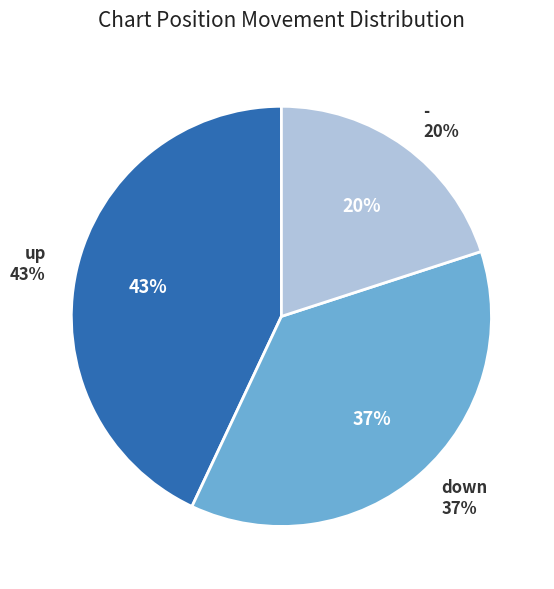

To the nearest percent, what is the average slice percentage?

33%